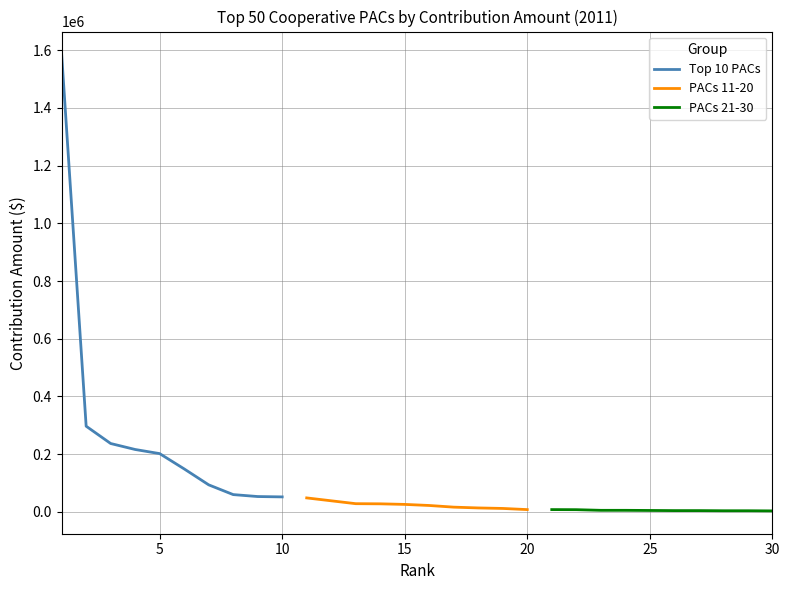

What is the value of the PACs 11-20 point at the 7th from the left?

16500.0